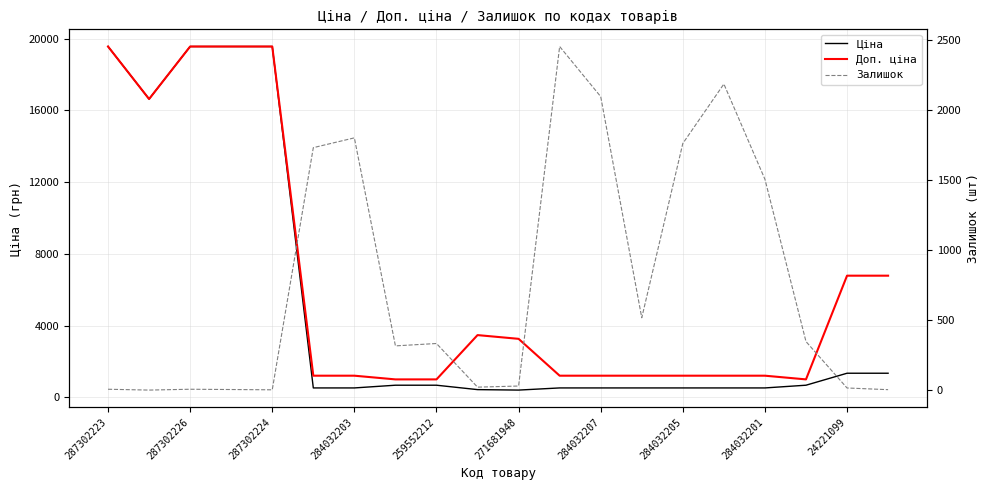

What is the value of the Залишок point at the 10th from the left?

22.0